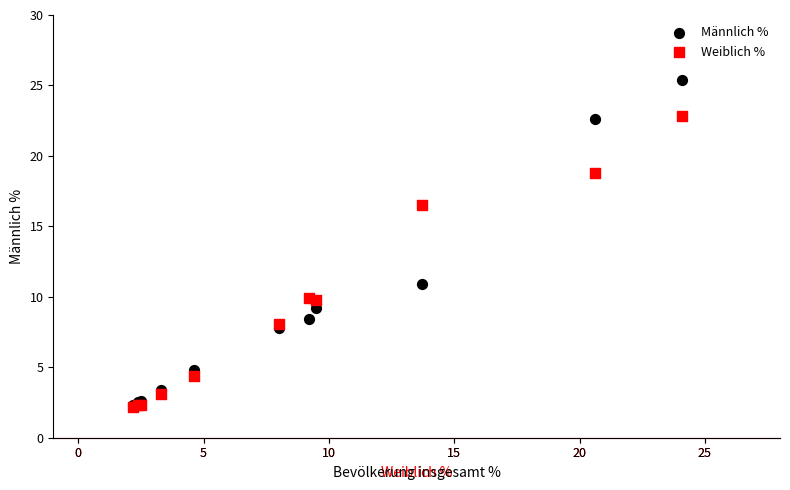

Which series reaches the maximum Y coordinate?

Männlich %